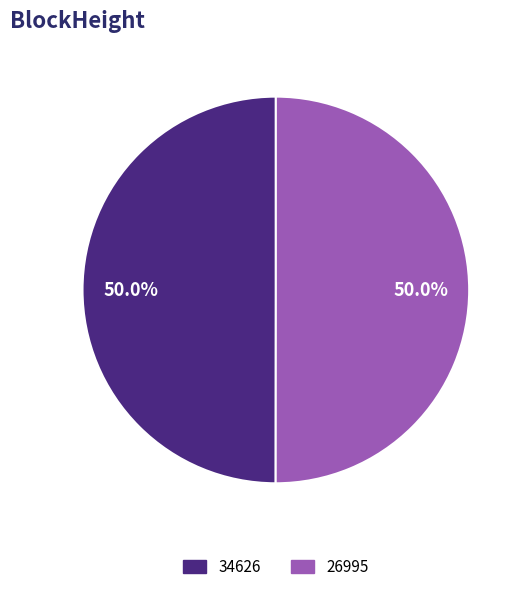

What is the ratio of the value at 34626 to the value at 26995?

1.0